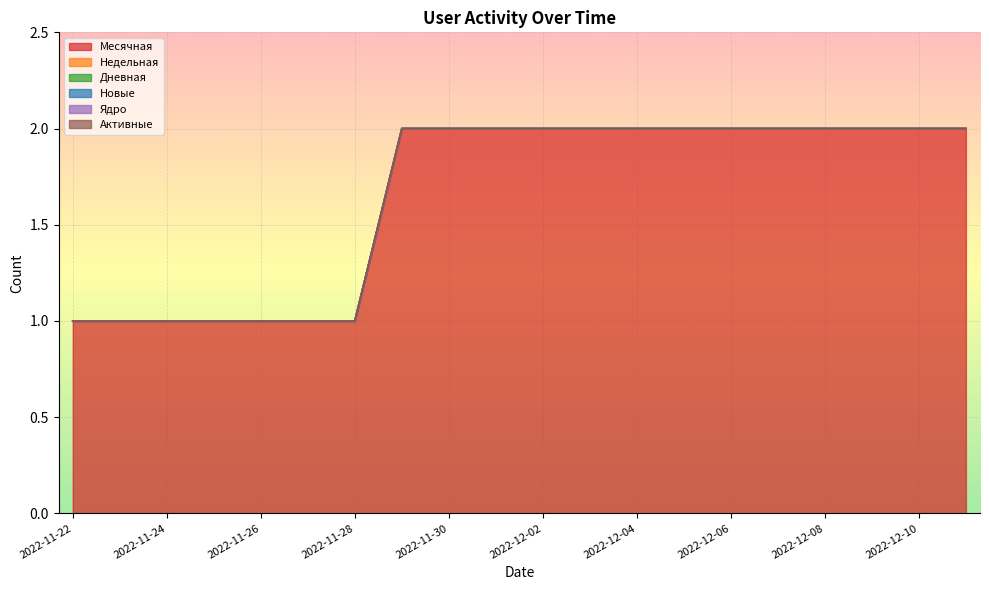

Which has a higher value, 2022-11-22 or 2022-11-24?

2022-11-22